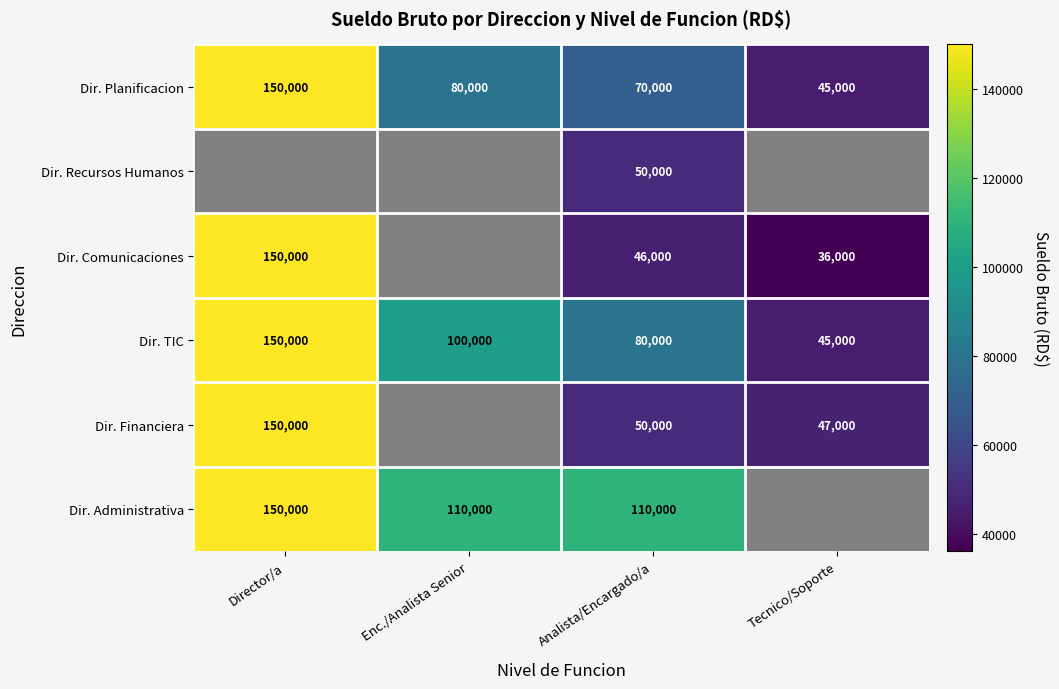

Count the number of data series in this chart.

6